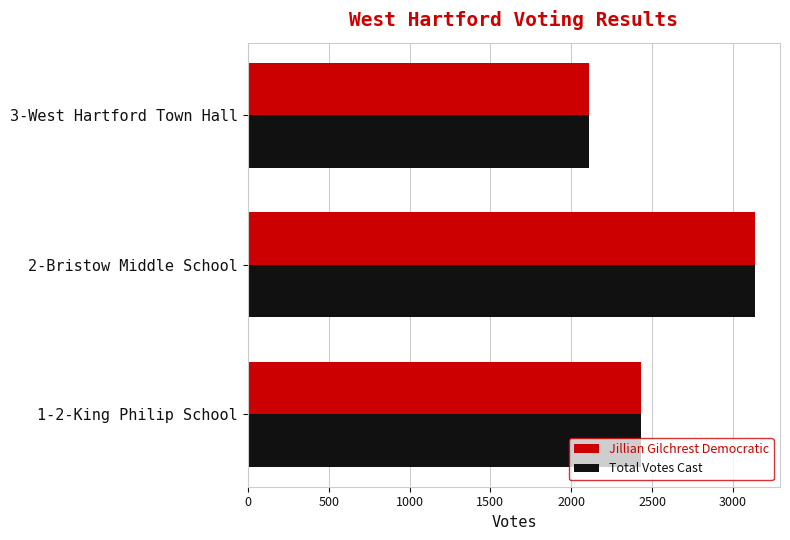

List the labels in order of Jillian Gilchrest Democratic value, largest first.

2-Bristow Middle School, 1-2-King Philip School, 3-West Hartford Town Hall